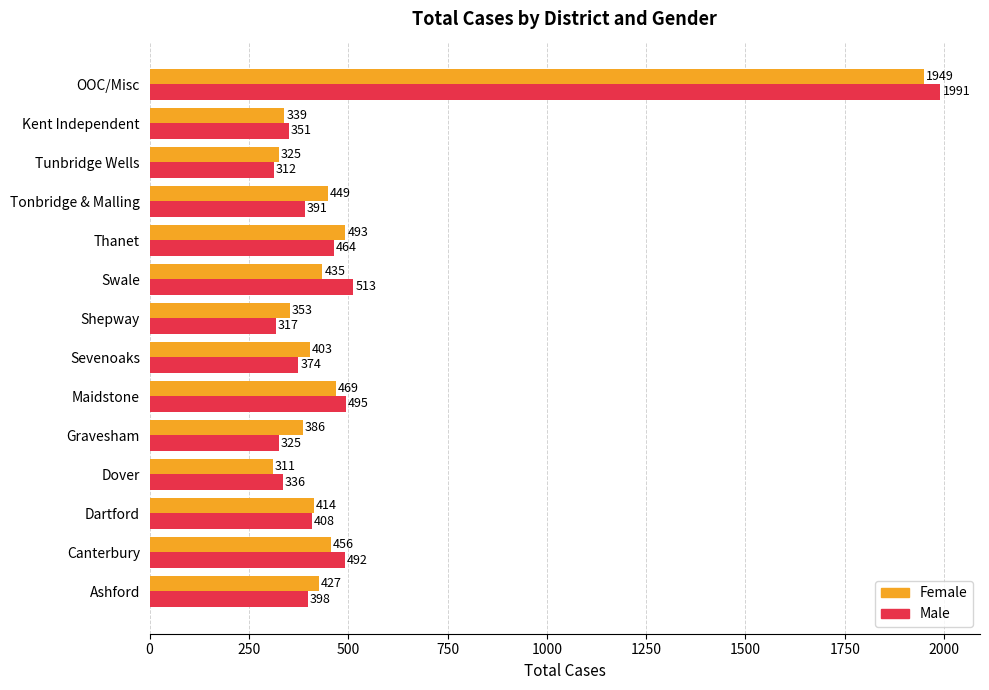

Which series has the widest spread of values?

Male